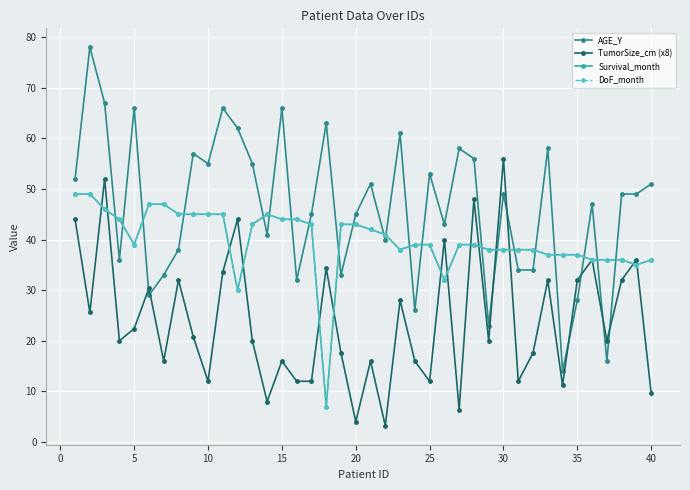

True or false: TumorSize_cm (x8) has more than 1 interior local peaks.

True